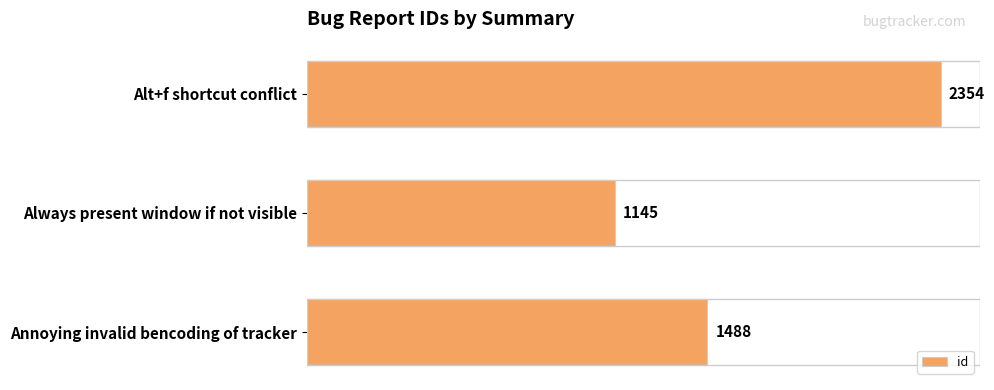

Read the value at Annoying invalid bencoding of tracker.

1488